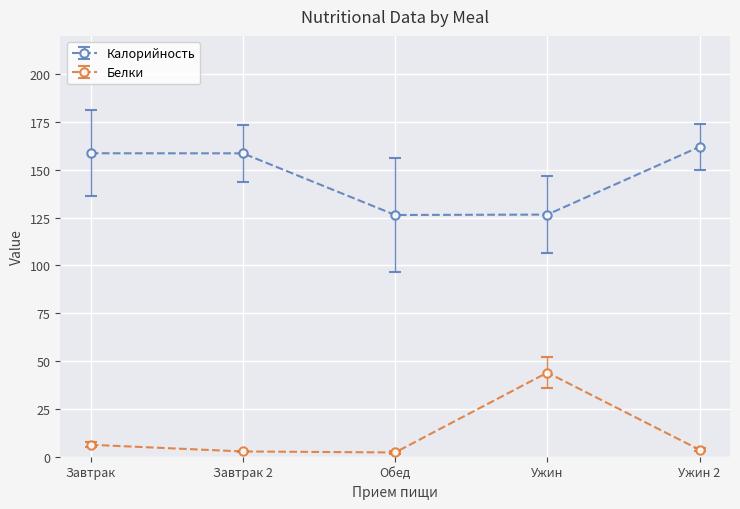

What is the sum of all Белки values?

58.8